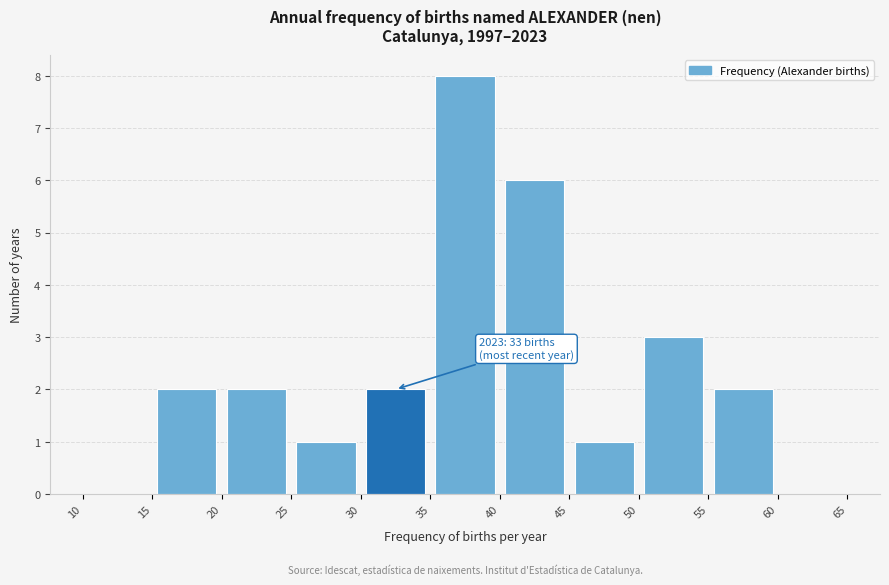

Over which range of the x-axis is the bar tallest?

35 to 40